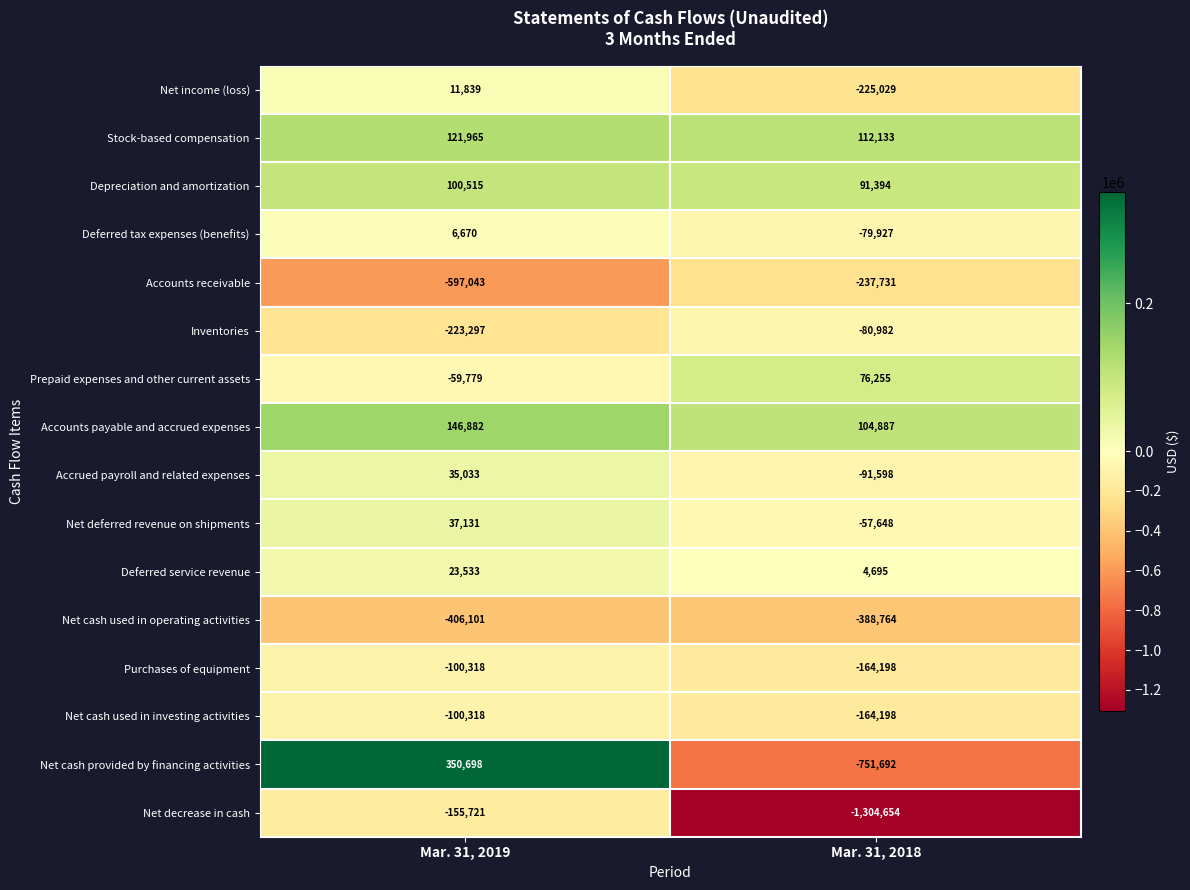

What is the sum of all Deferred tax expenses (benefits) values?

-73257